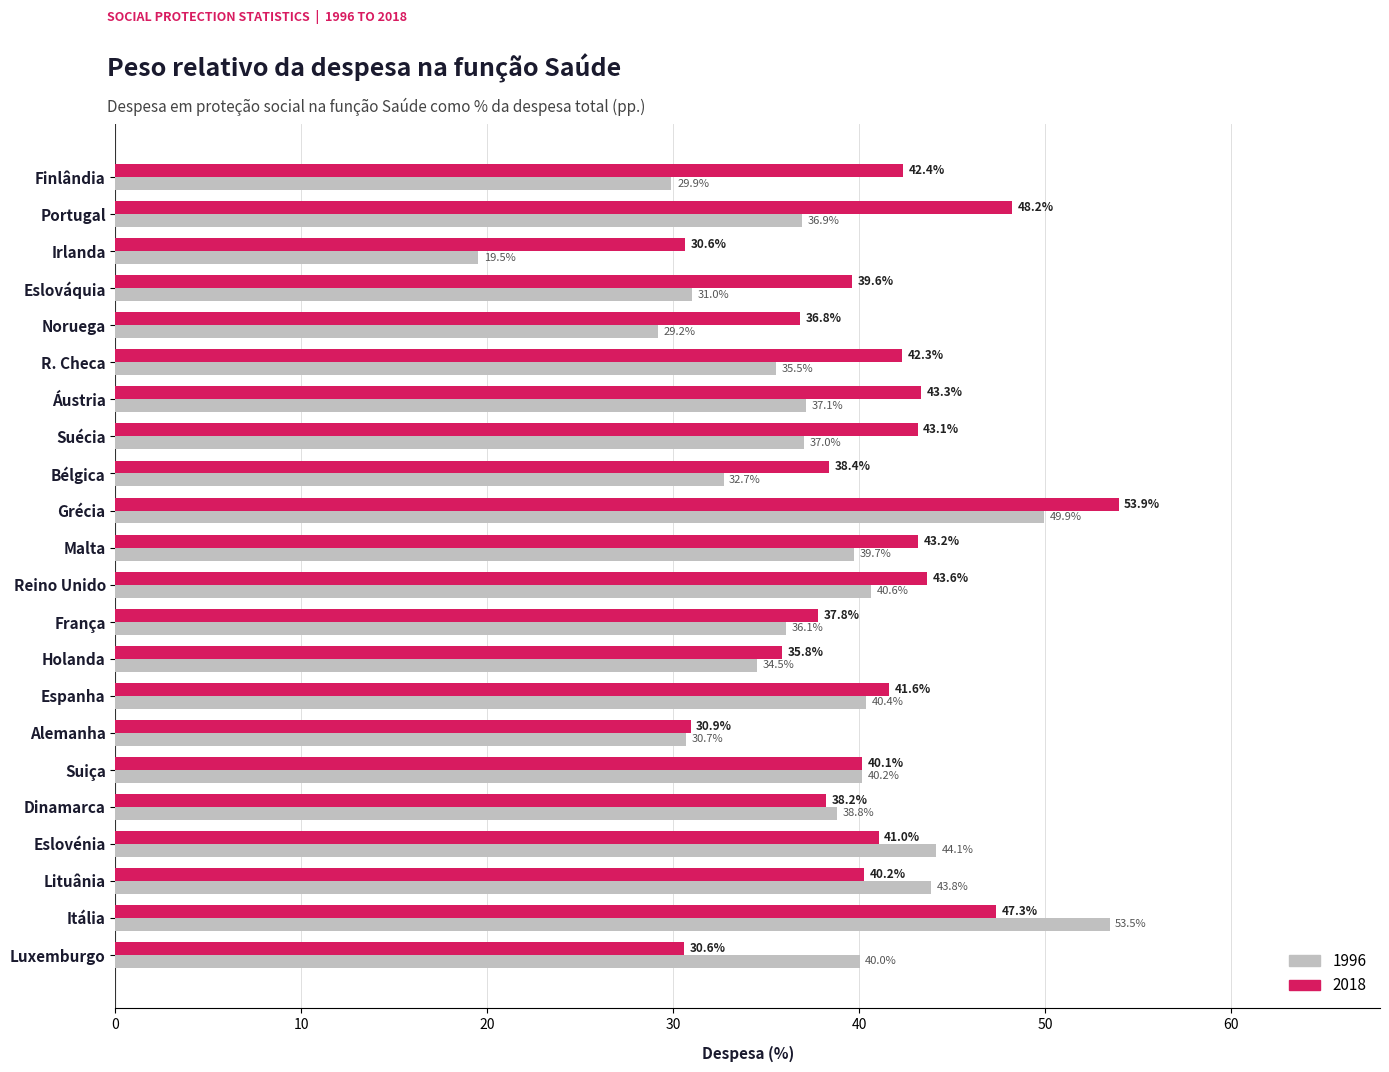

How many values in the 2018 series are below 41?

11